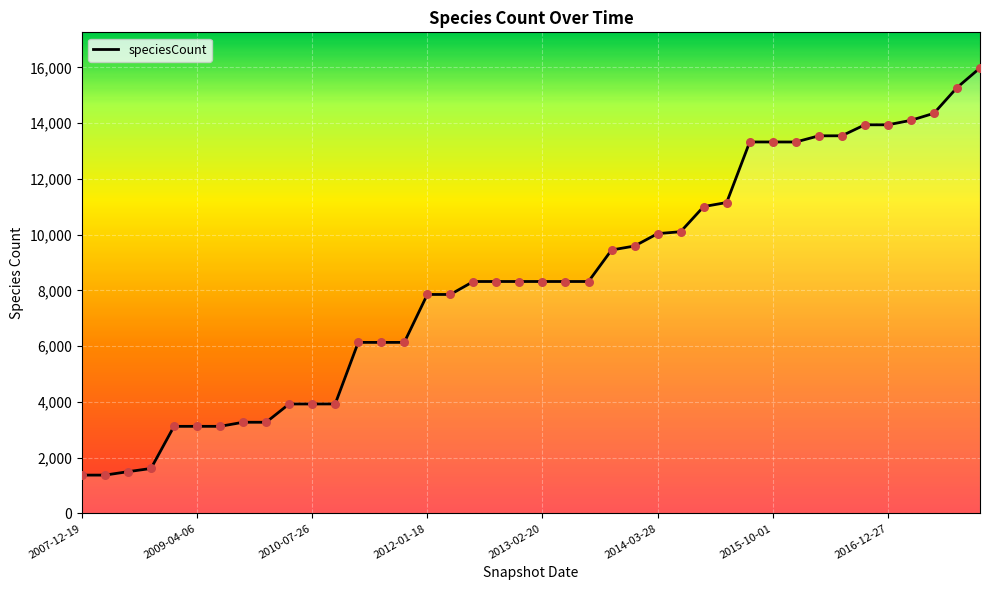

What is the difference between the maximum and minimum values?

14607